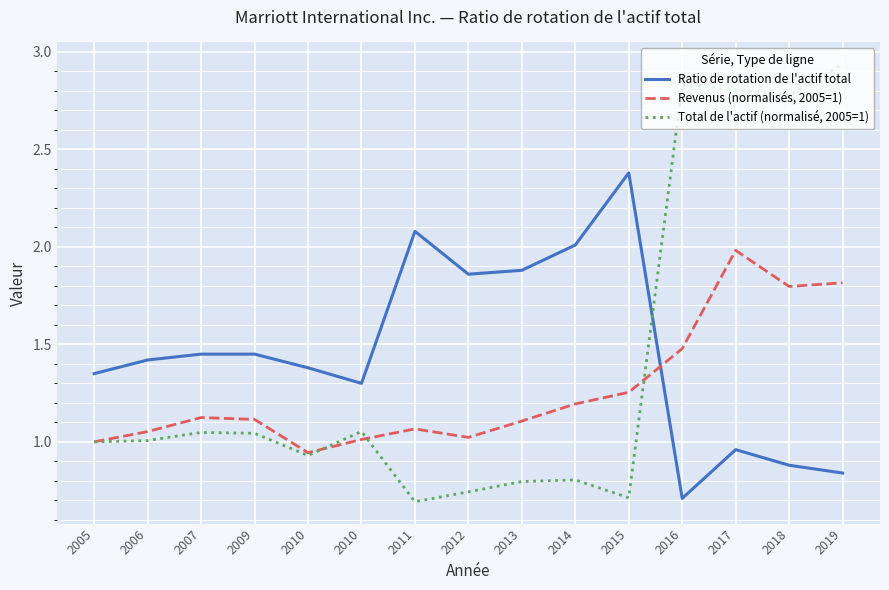

What is the difference between the Revenus (normalisés, 2005=1) values at 2012 and 2013?

0.1